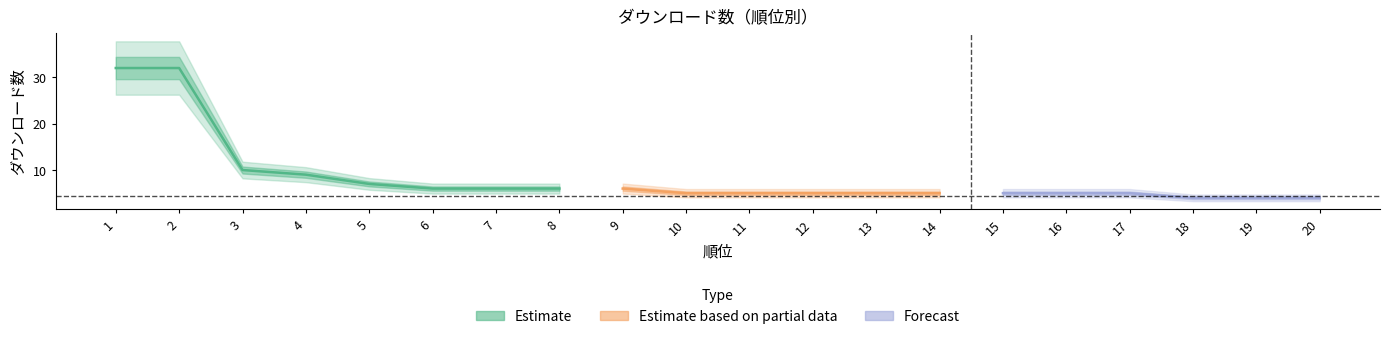

The chart shows a value of 5 at 15. True or false?

True